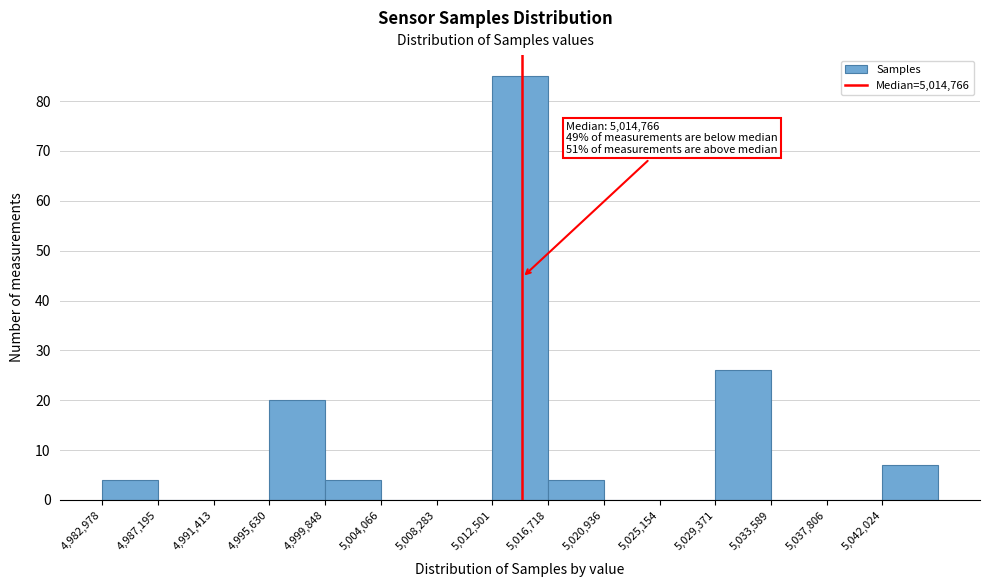

Over which range of the x-axis is the bar tallest?

5012500 to 5016500